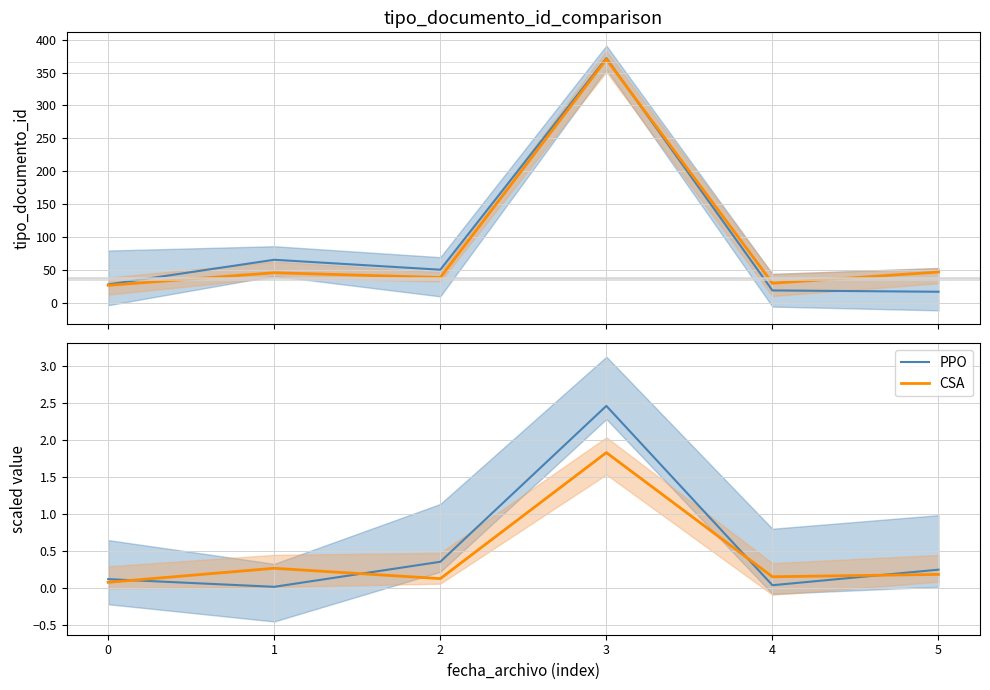

True or false: CSA has a value of 0.2 at 4.

True